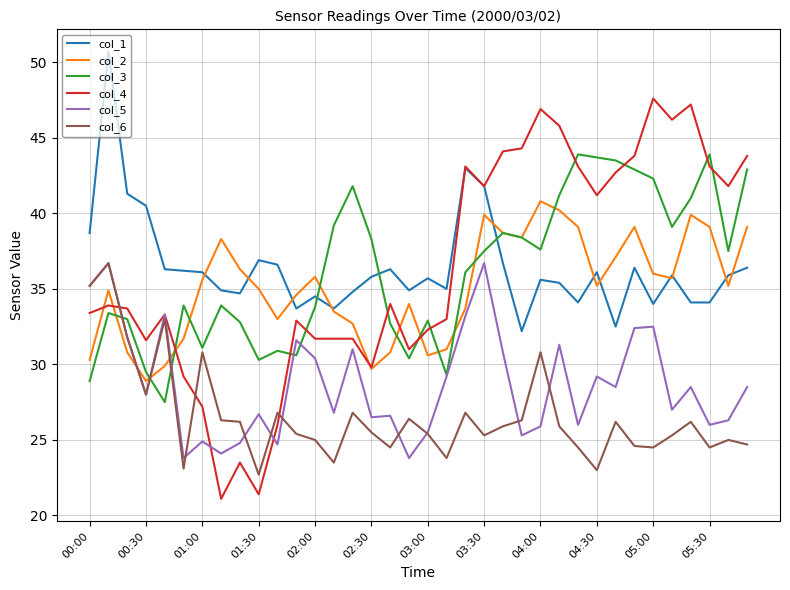

True or false: col_5 and col_1 cross at least once.

False